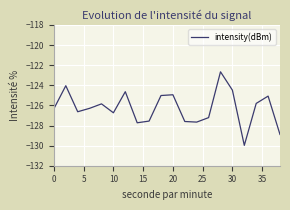

What is the maximum value shown in the chart?

-122.7